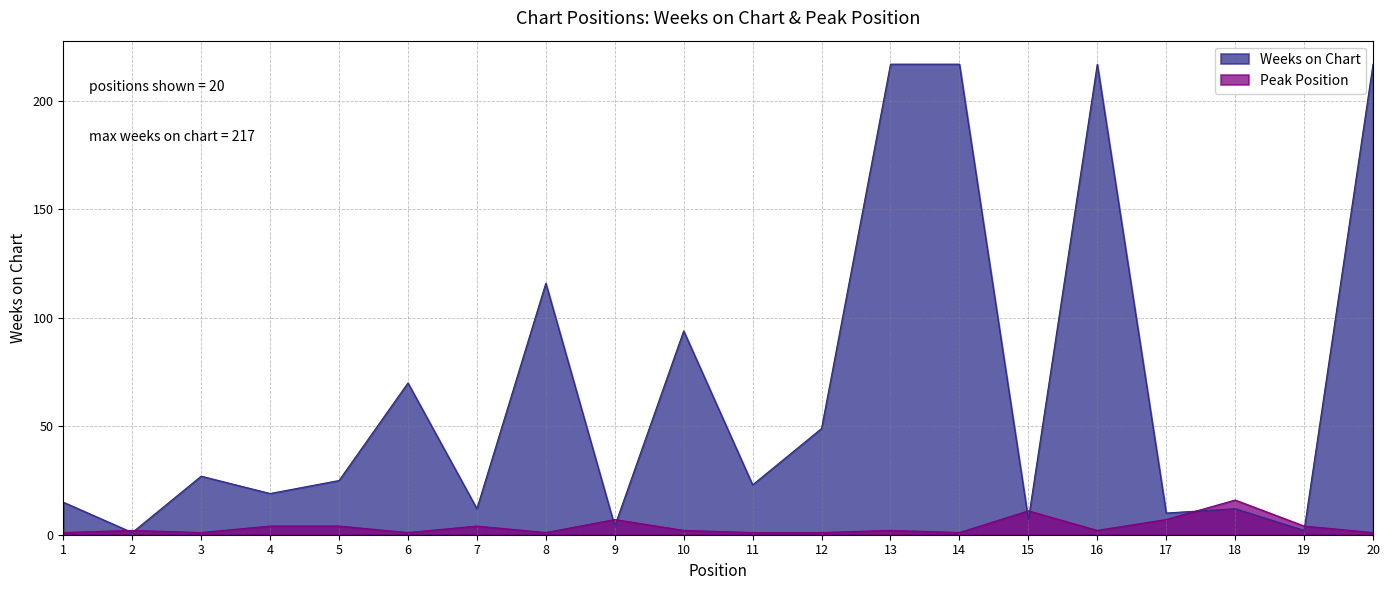

Which series has the largest total across all categories?

Weeks on Chart